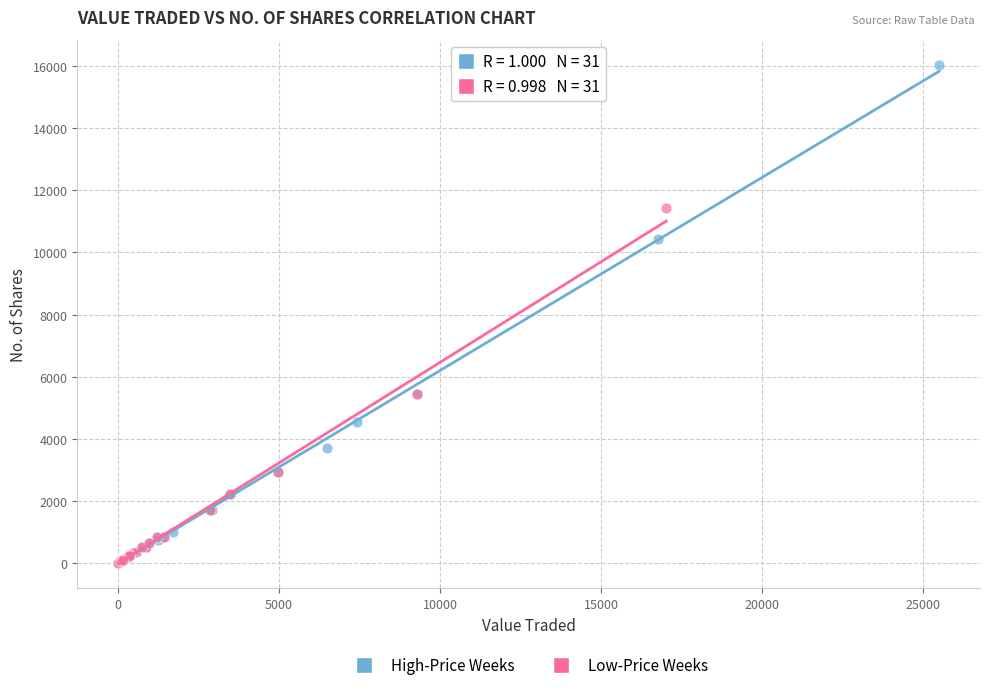

Which series has the widest spread of Y values?

High-Price Weeks